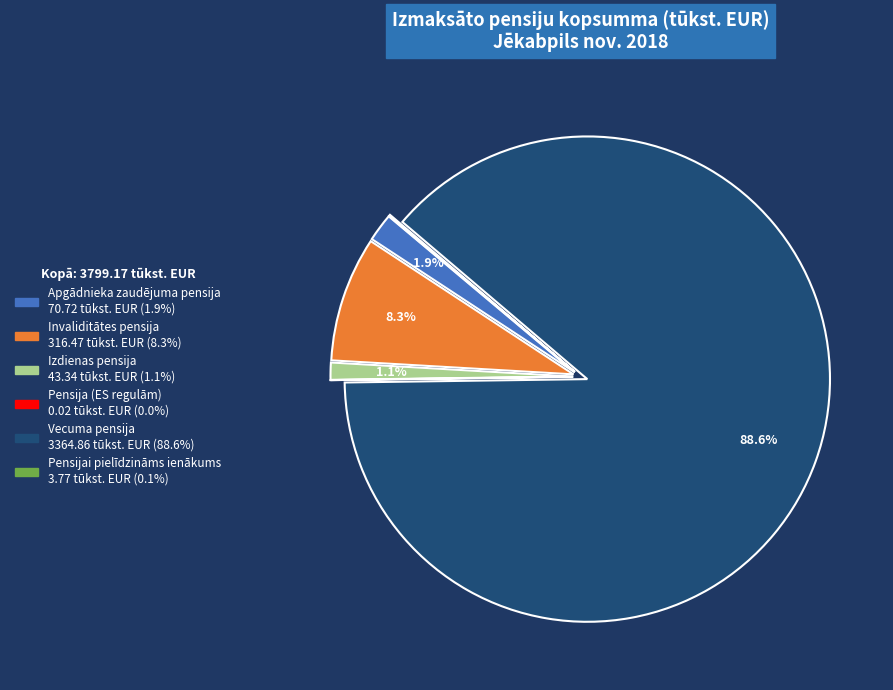

Which category has the biggest portion of the pie?

Vecuma pensija